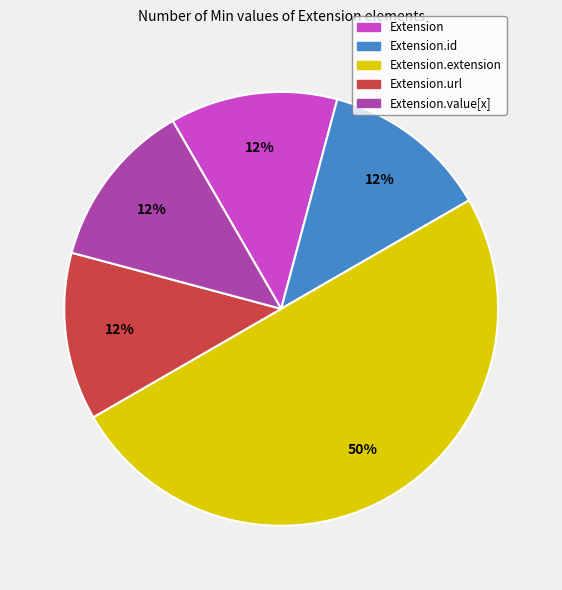

To the nearest percent, what is the average slice percentage?

20%